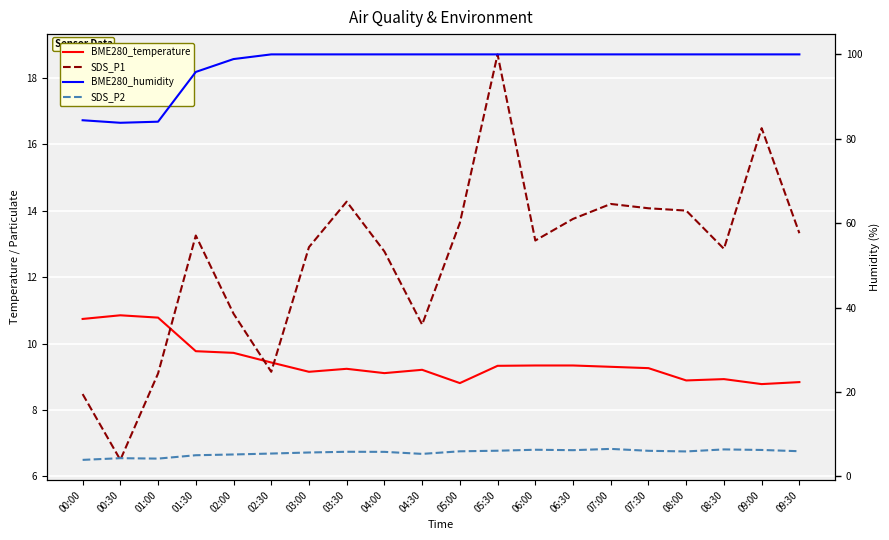

What is the value of the SDS_P1 point at the 12th from the left?

18.7